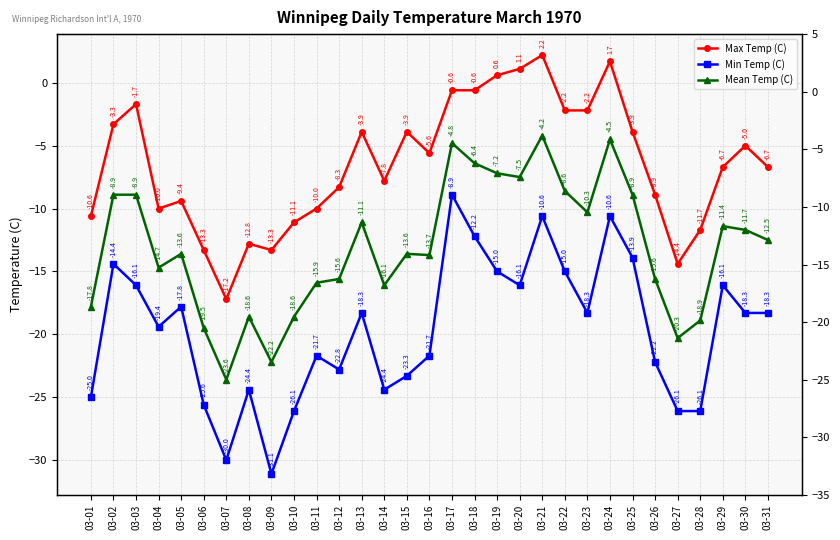

True or false: Mean Temp (C) and Min Temp (C) cross at least once.

False